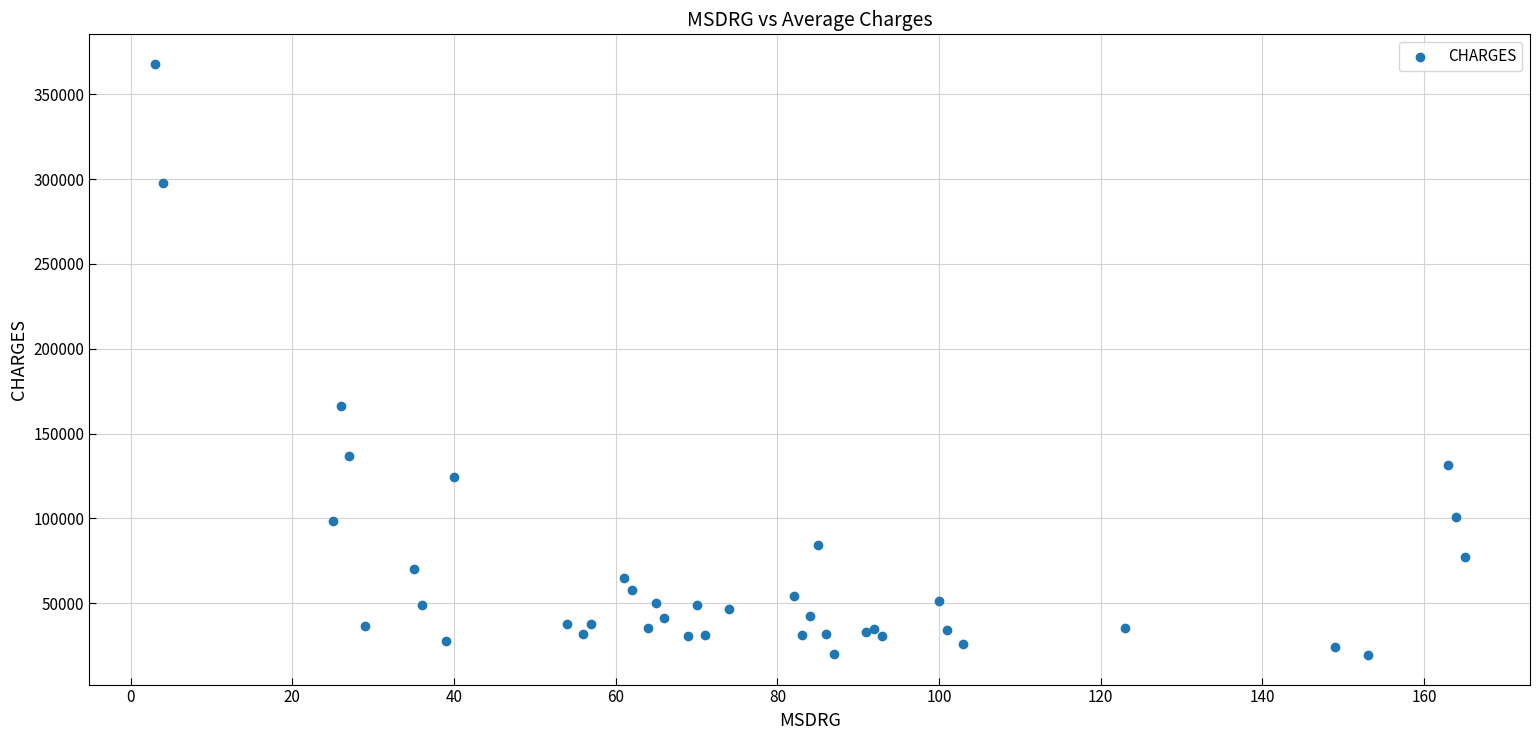

What Y value in the scatter plot is closest to 193716?

166203.8